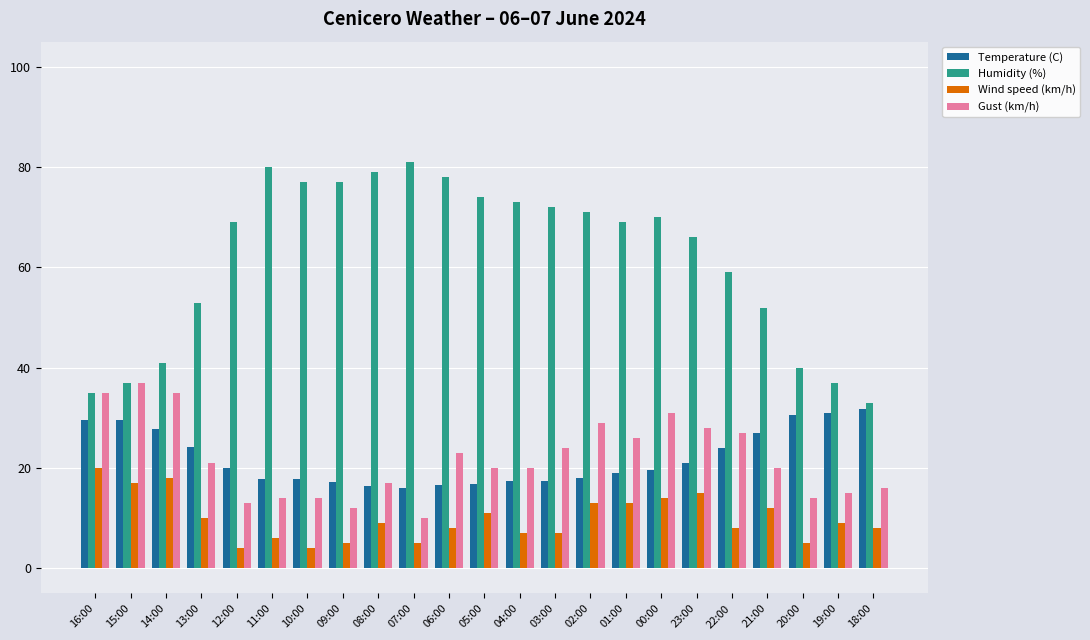

At which category is the sum across all series the highest?

00:00